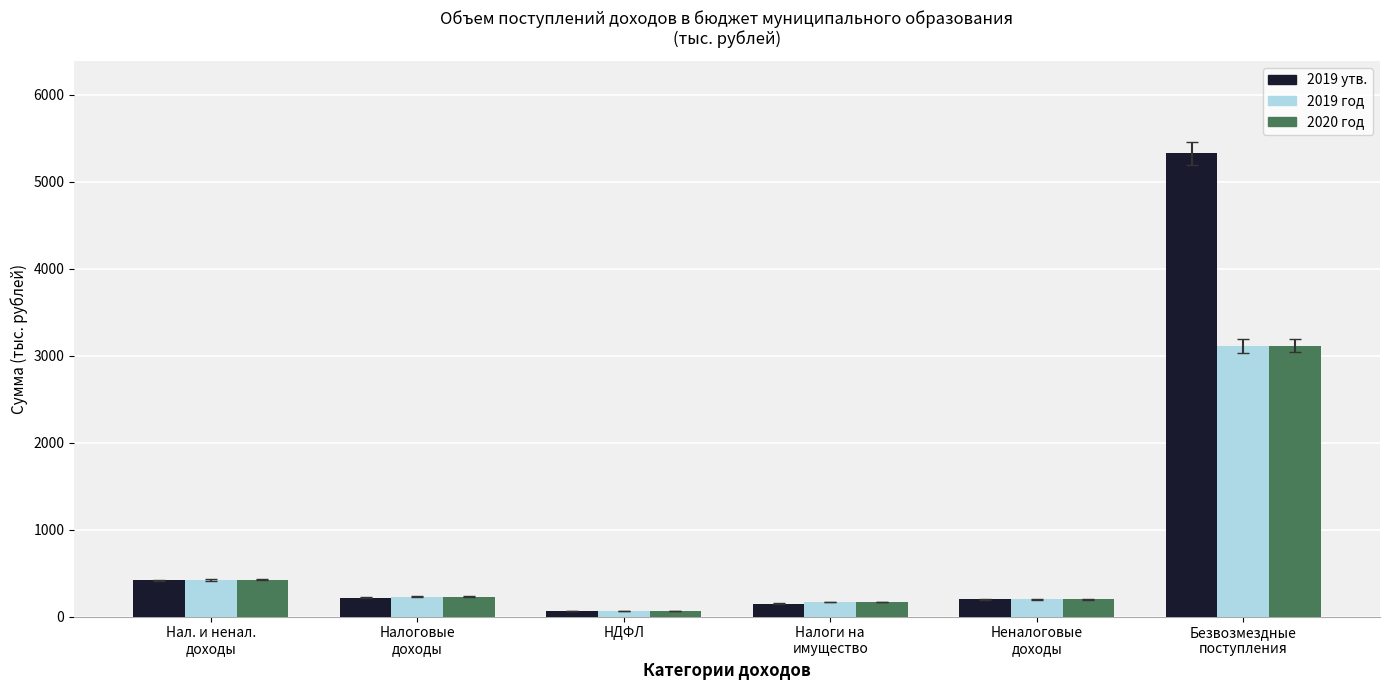

Does the chart contain any negative values?

No